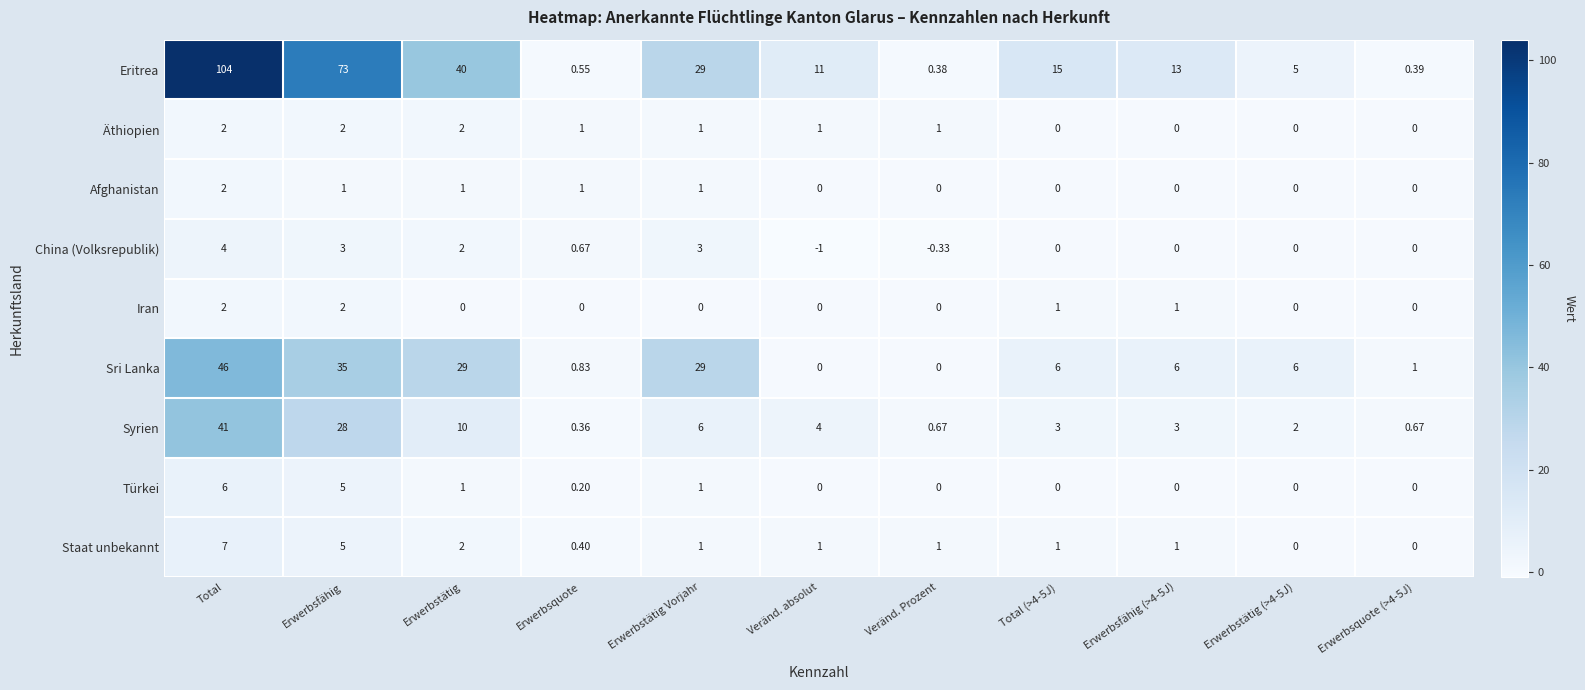

Where is Staat unbekannt nearest to the value 3?

Erwerbstätig